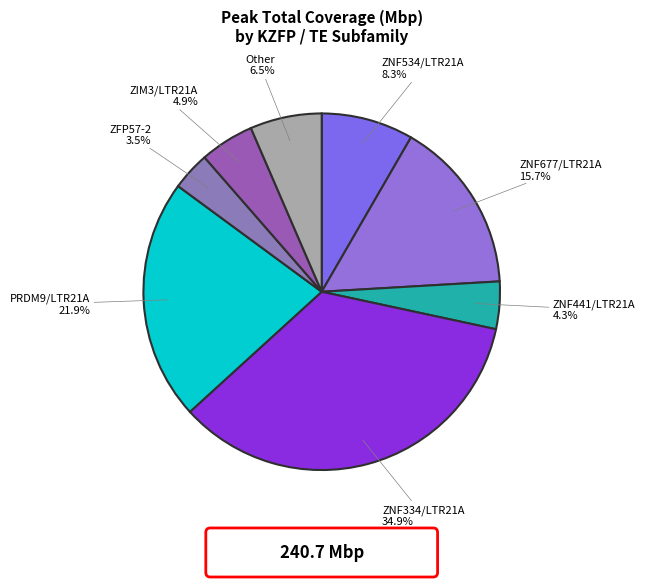

To the nearest percent, what percentage of the pie is ZNF677/LTR21A?

16%